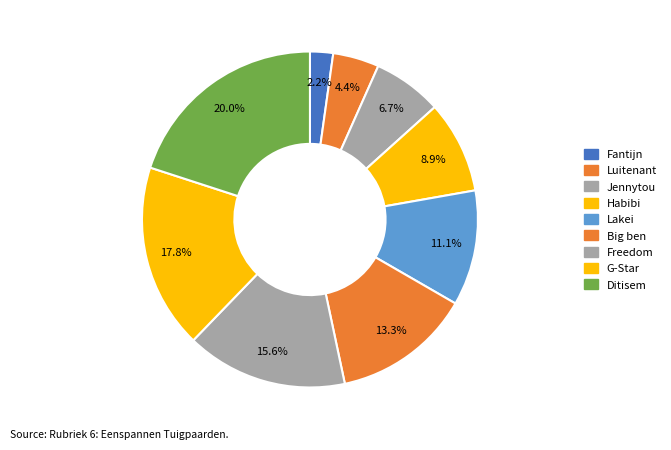

Which slice is the largest?

Ditisem